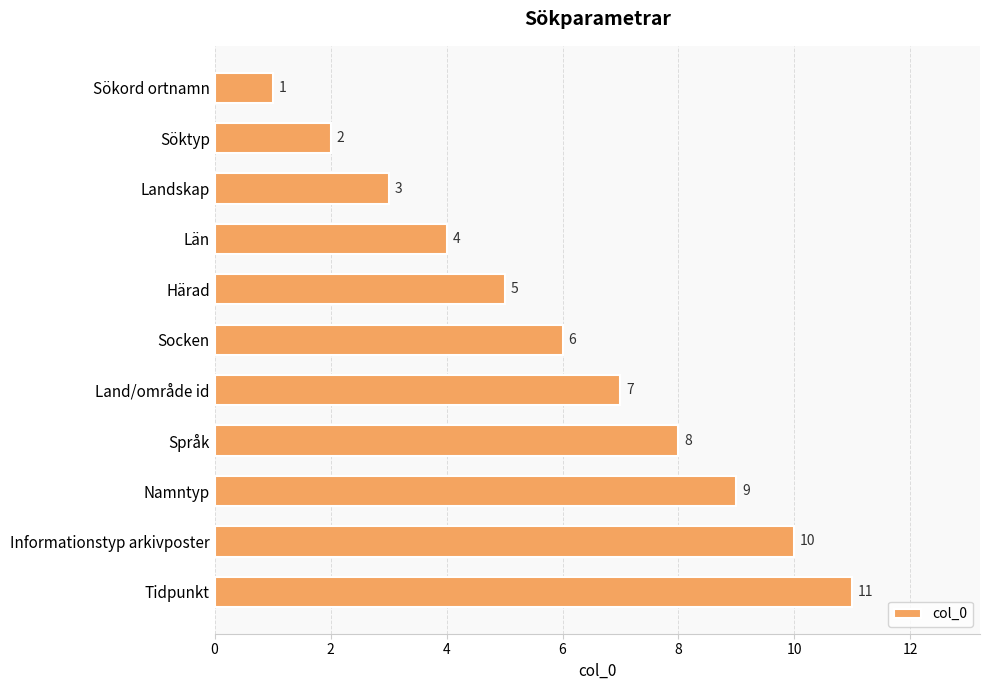

Are the bars grouped side by side (vs. stacked)?

No